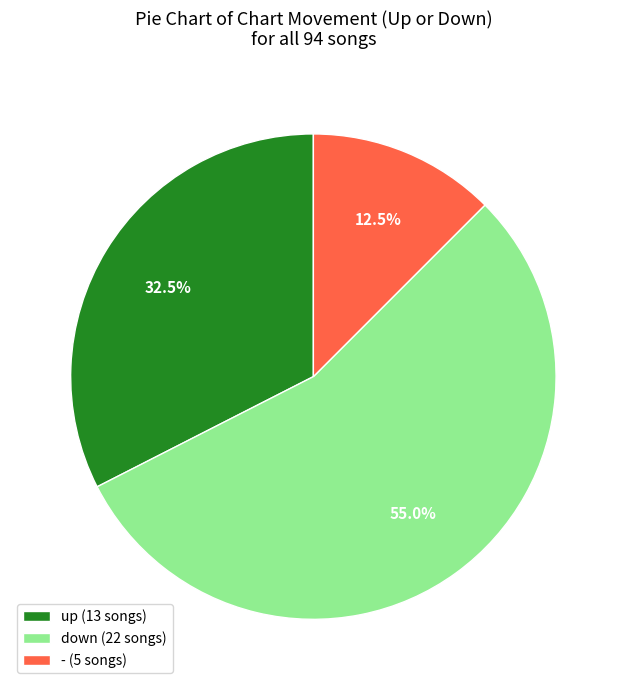

To the nearest percent, what is the average slice percentage?

33%